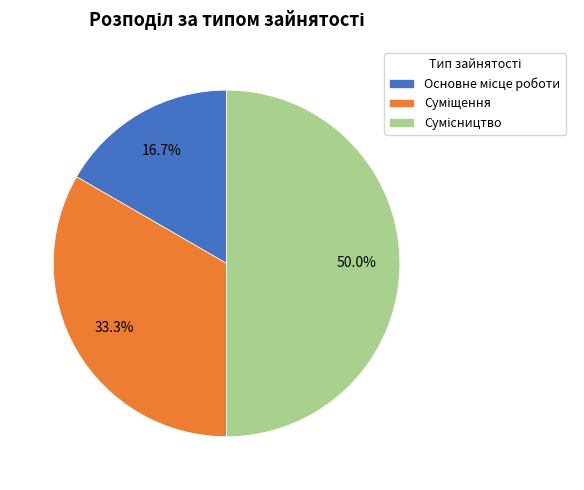

Count the number of slices in the pie.

3